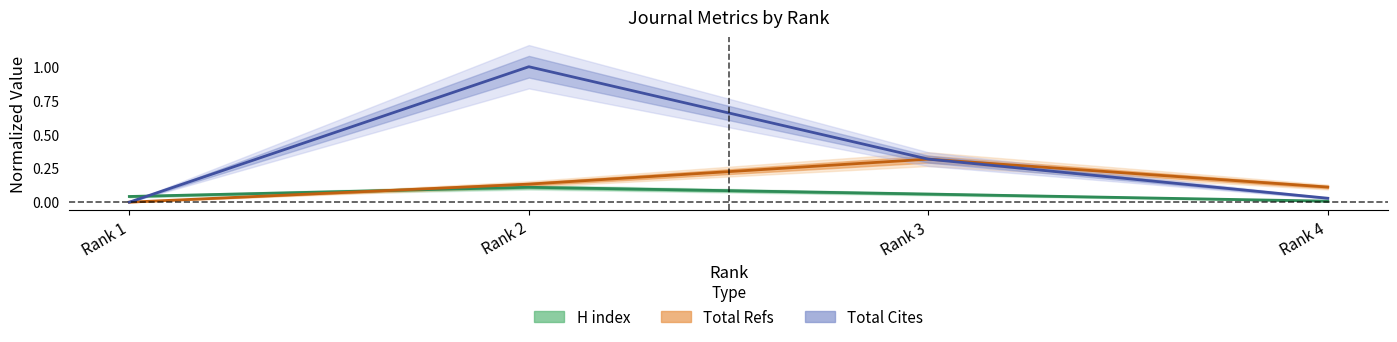

What is the sum of the H index center values at Rank 4 and Rank 2?

0.1